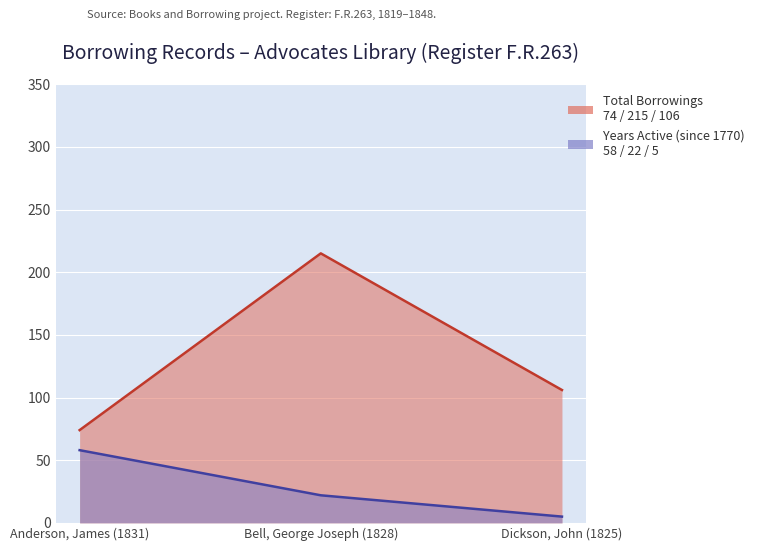

Where is firstborrowing nearest to the value 31?

Bell, George Joseph (1828)